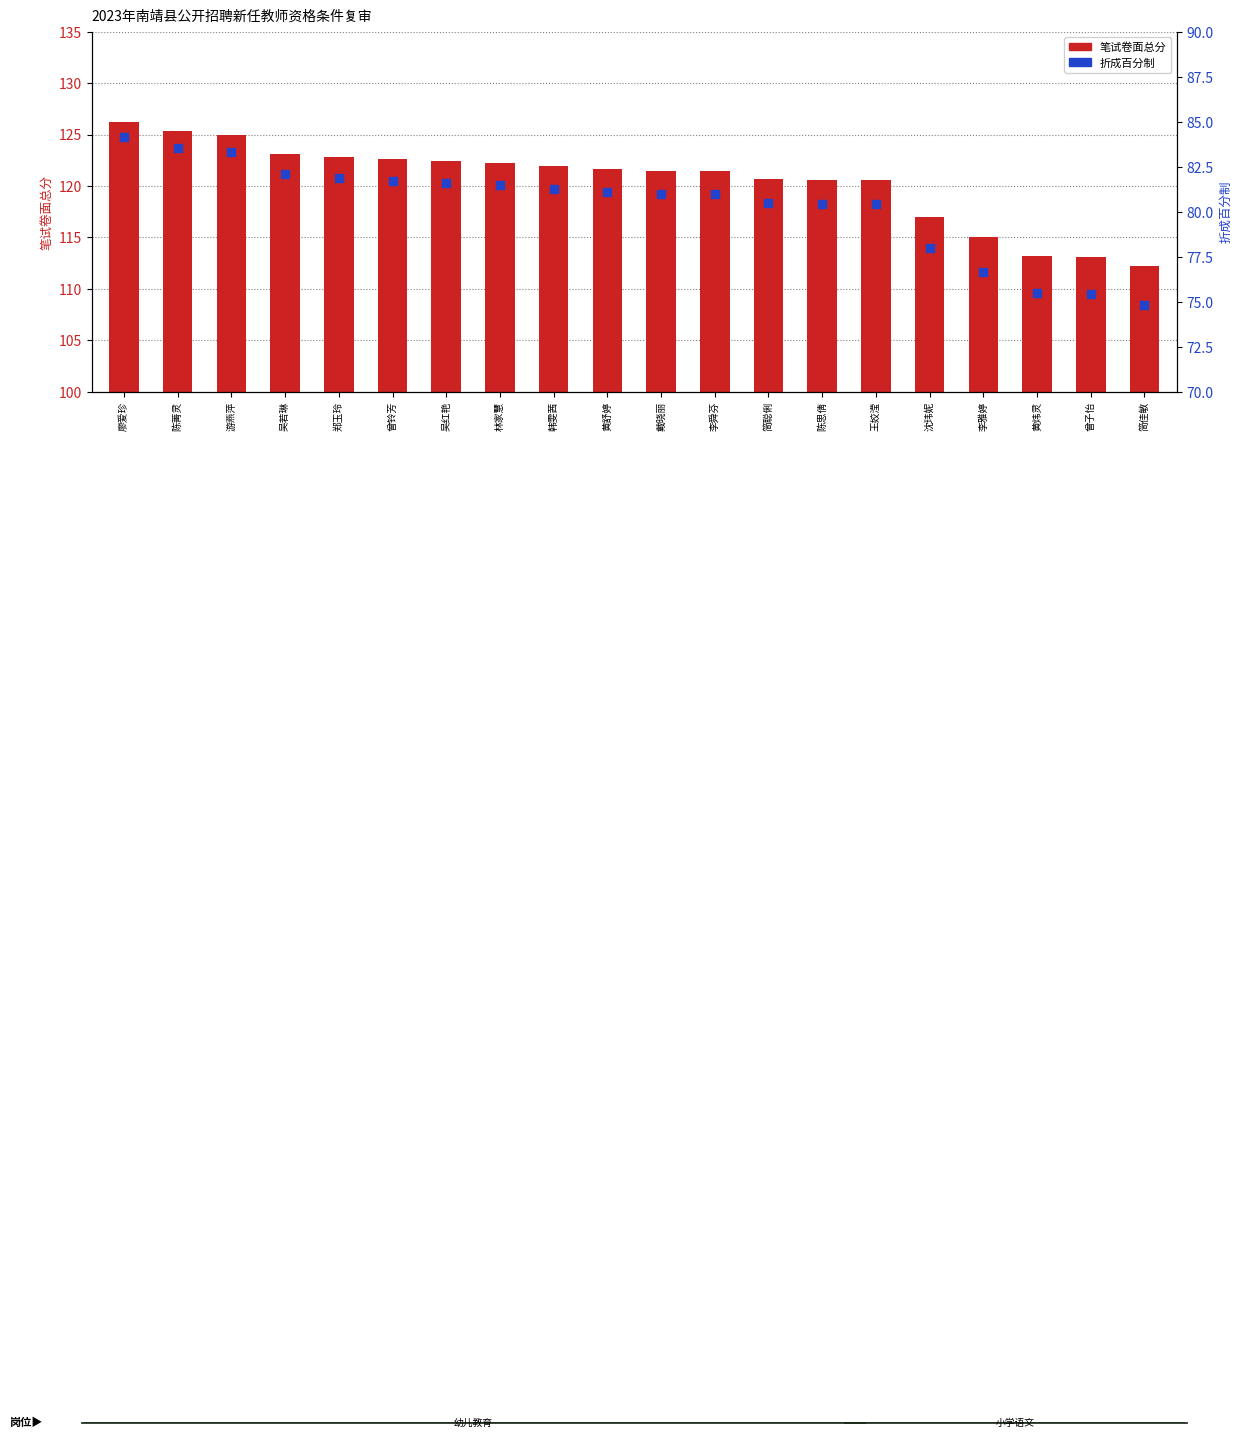

Which series contains the lowest Y value?

折成百分制